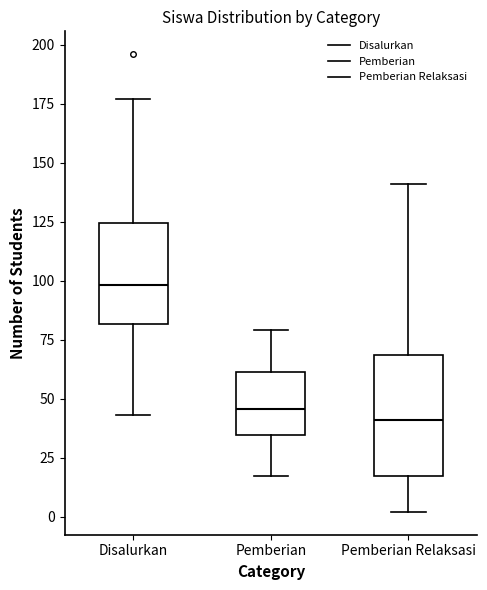

Which box is the tallest, from its lower edge to its upper edge?

Pemberian Relaksasi